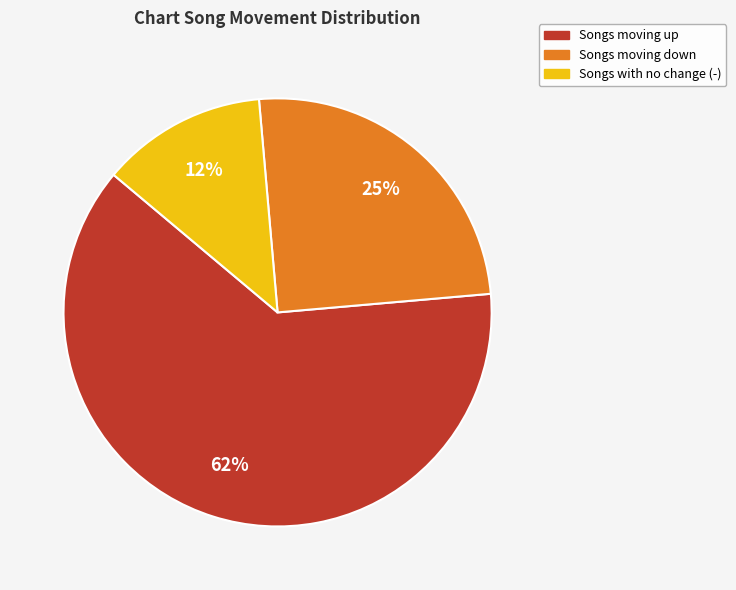

To the nearest percent, what is the average slice percentage?

33%